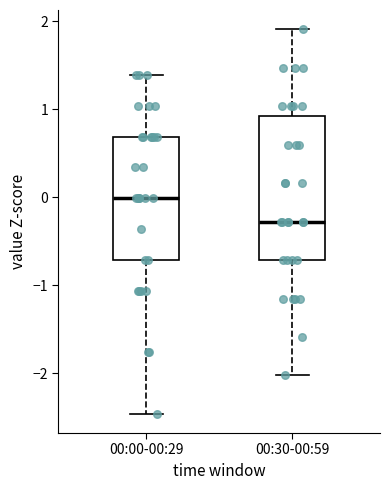

Comparing the boxes themselves (not the whiskers), which one is the tallest?

00:30-00:59